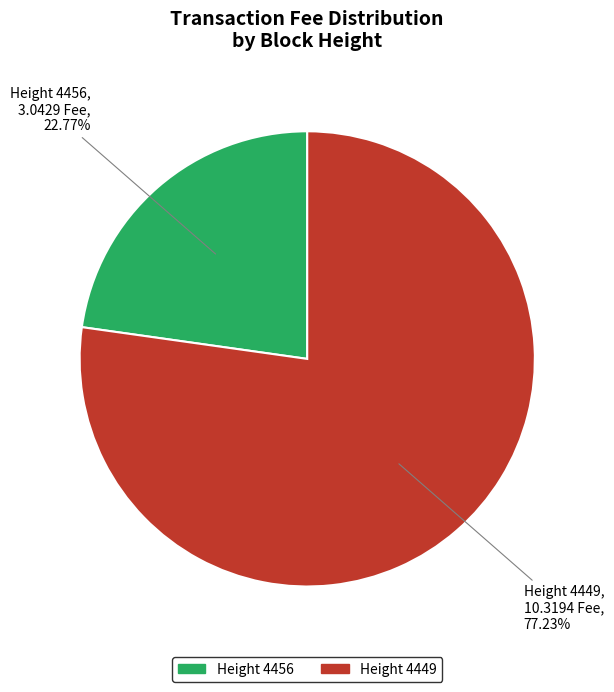

Which slice represents more than half of the pie?

Height 4449, 10.3194 Fee, 77.23%